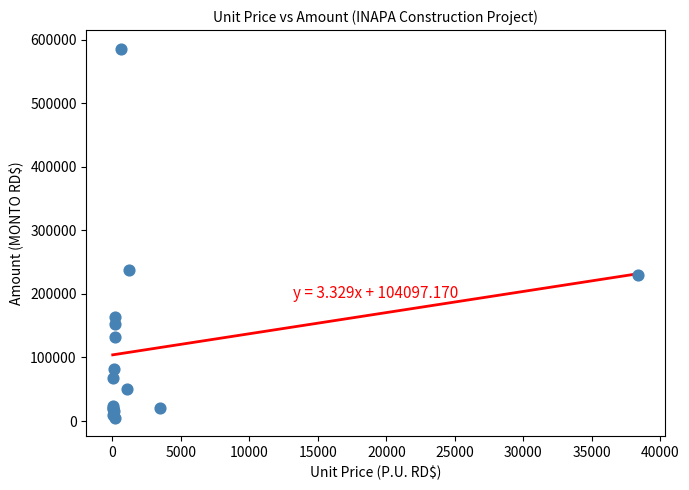

What Y value in the scatter plot is closest to 295748?

237993.7